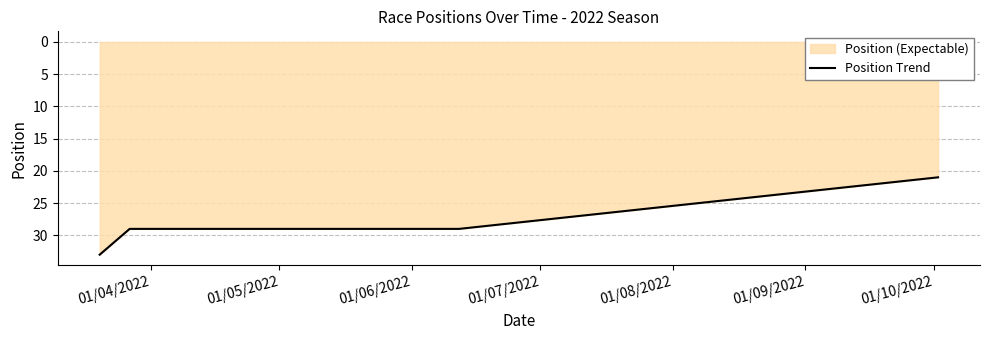

What is the greatest value displayed?

33